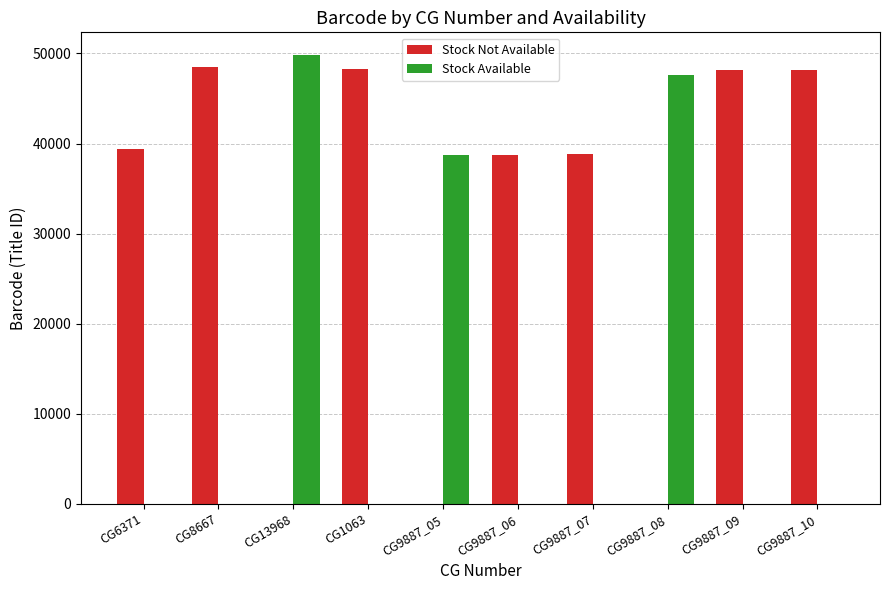

What is the sum of all Stock Not Available values?

309995